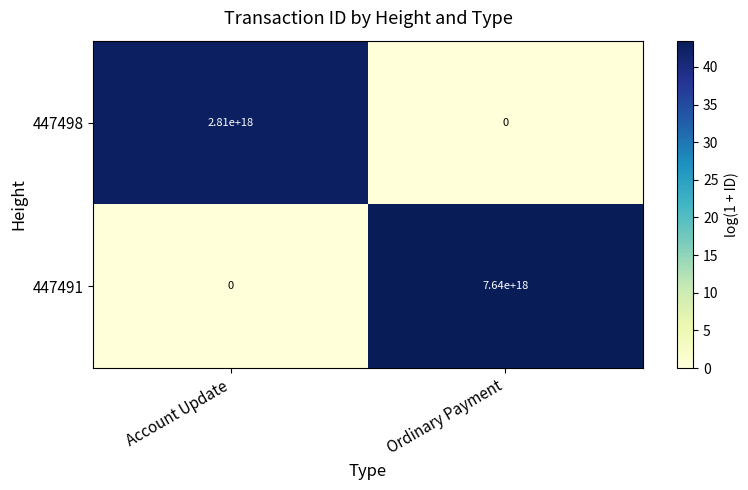

At which label does 447491 reach its minimum?

Account Update